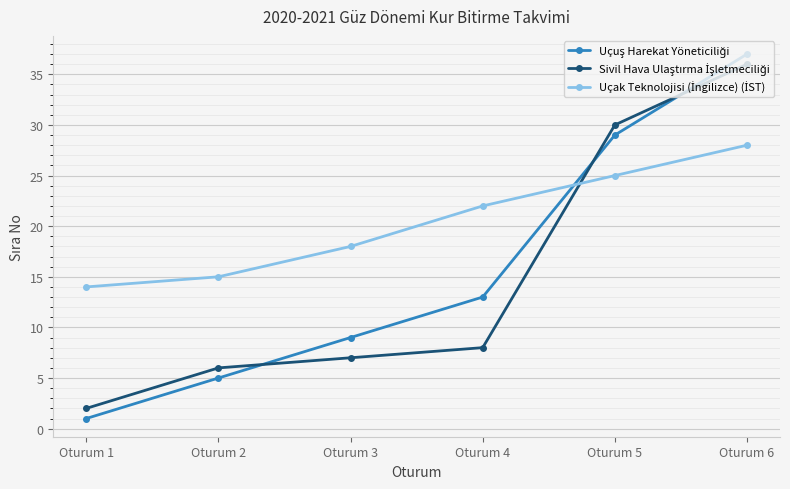

At which category does the chart reach its peak across all series?

Oturum 6